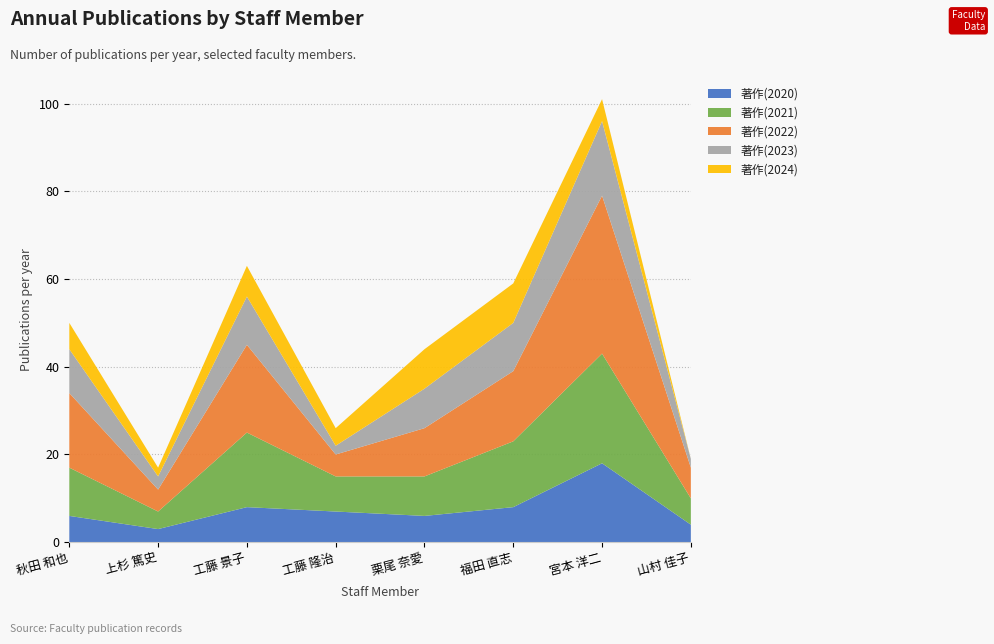

Reading left to right, extract all data points from this chart.

著作(2020): 秋田 和也=6	上杉 篤史=3	工藤 景子=8	工藤 隆治=7	栗尾 奈愛=6	福田 直志=8	宮本 洋二=18	山村 佳子=4
著作(2021): 秋田 和也=11	上杉 篤史=4	工藤 景子=17	工藤 隆治=8	栗尾 奈愛=9	福田 直志=15	宮本 洋二=25	山村 佳子=6
著作(2022): 秋田 和也=17	上杉 篤史=5	工藤 景子=20	工藤 隆治=5	栗尾 奈愛=11	福田 直志=16	宮本 洋二=36	山村 佳子=7
著作(2023): 秋田 和也=10	上杉 篤史=3	工藤 景子=11	工藤 隆治=2	栗尾 奈愛=9	福田 直志=11	宮本 洋二=17	山村 佳子=2
著作(2024): 秋田 和也=6	上杉 篤史=2	工藤 景子=7	工藤 隆治=4	栗尾 奈愛=9	福田 直志=9	宮本 洋二=5	山村 佳子=0